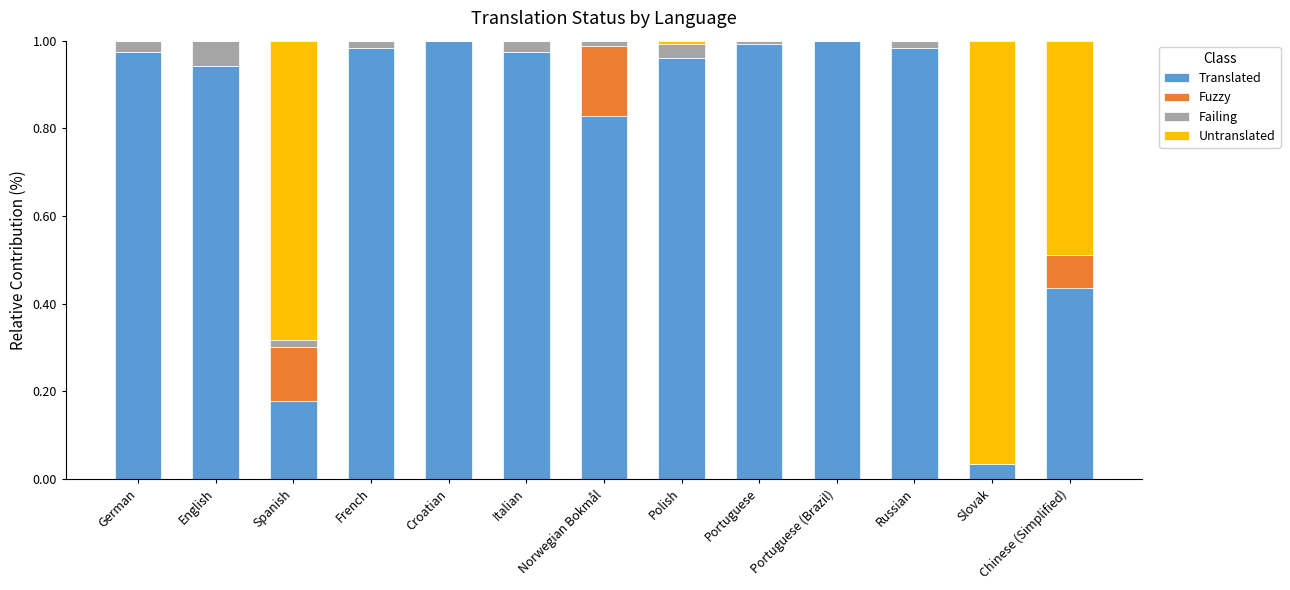

What is the minimum value for Translated?

3.5